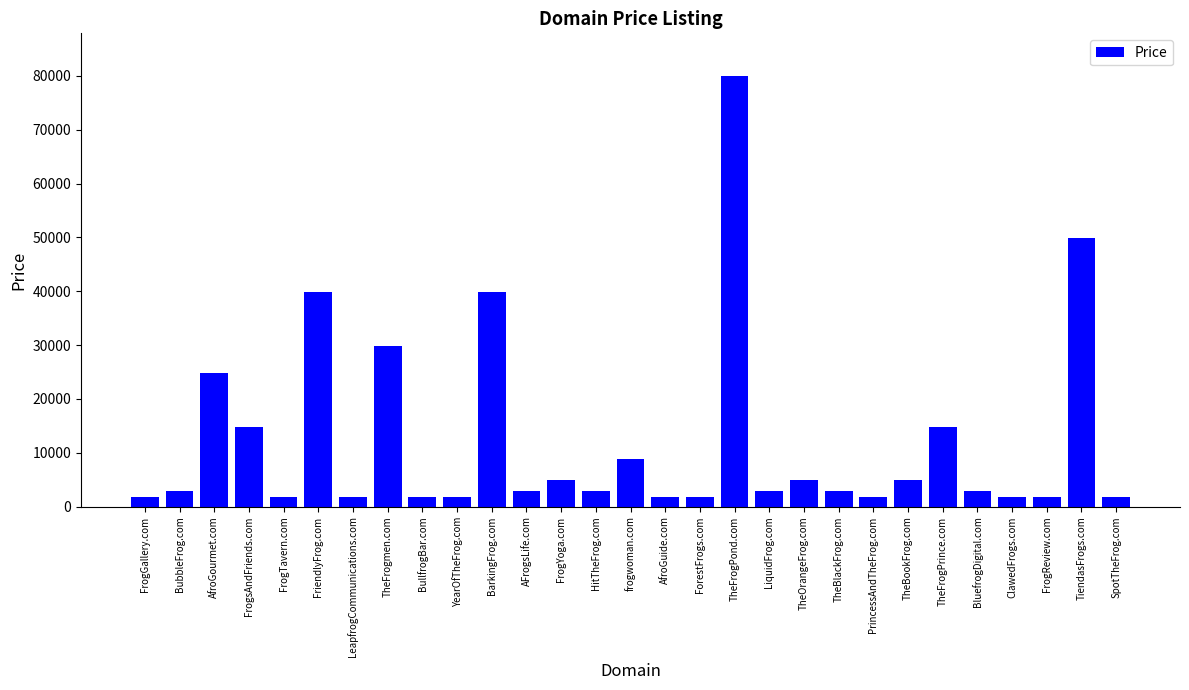

Does the chart contain any negative values?

No